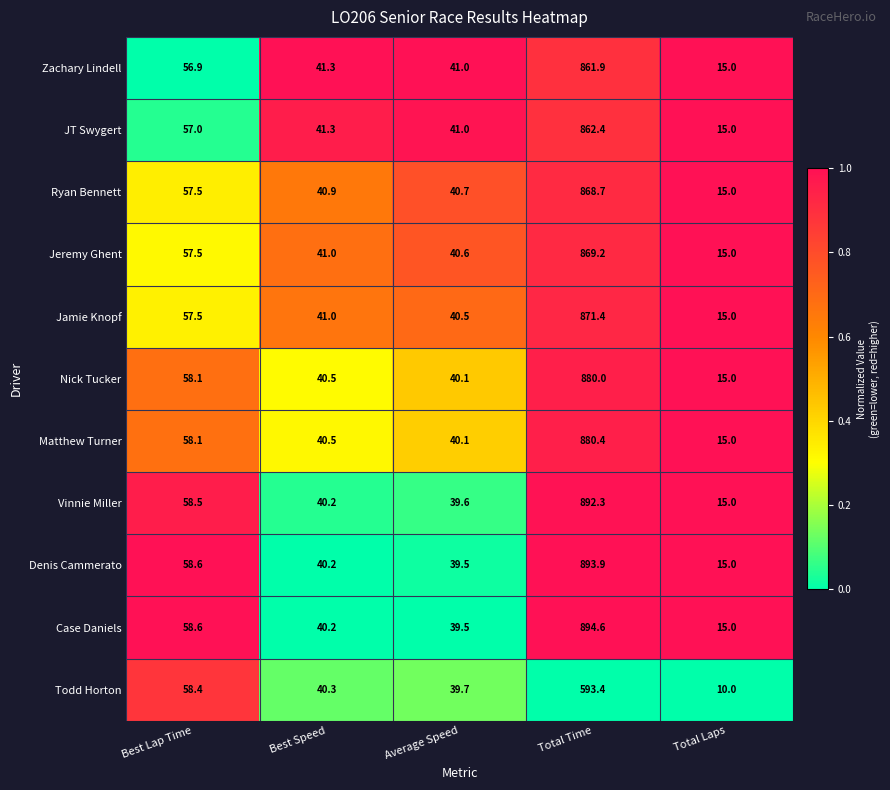

What is the sum of the Case Daniels values at Total Time and Total Laps?

909.6